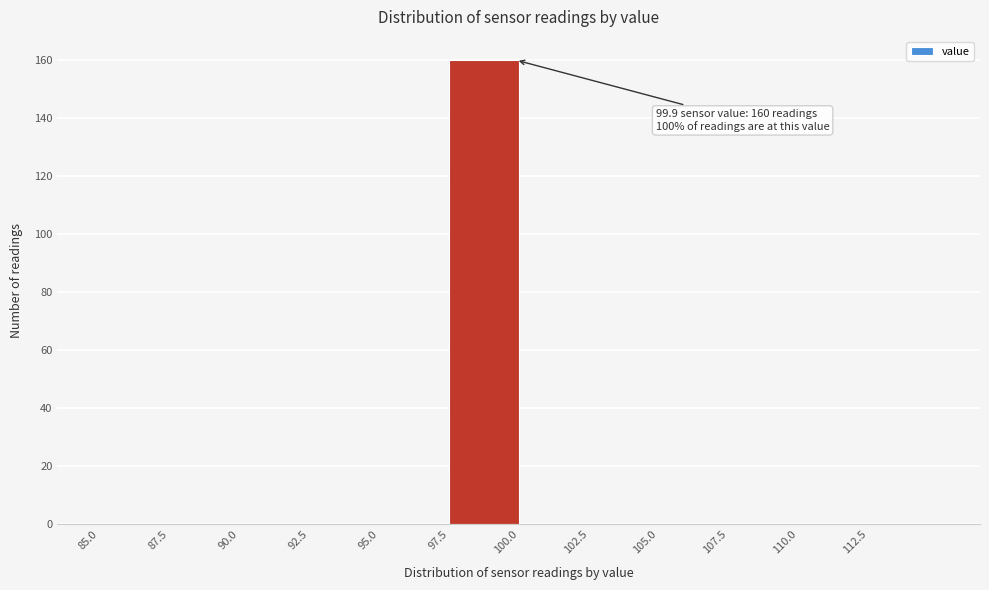

Which range on the x-axis has the tallest bar?

97.5 to 100.0